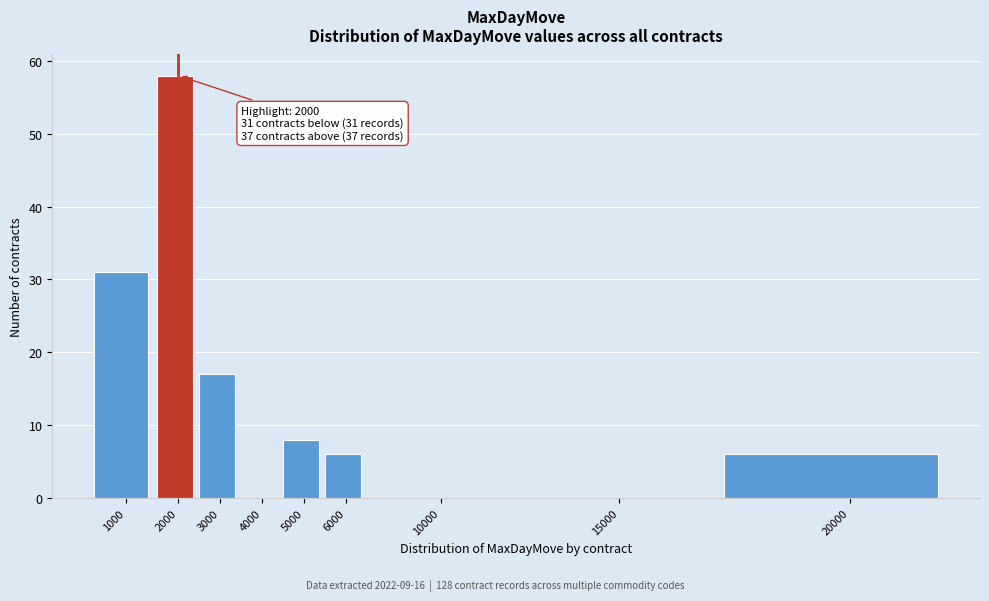

Reading right to left, transcribe all the data shown in this chart.

20000=6	15000=0	10000=0	6000=6	5000=8	4000=0	3000=17	2000=58	1000=31